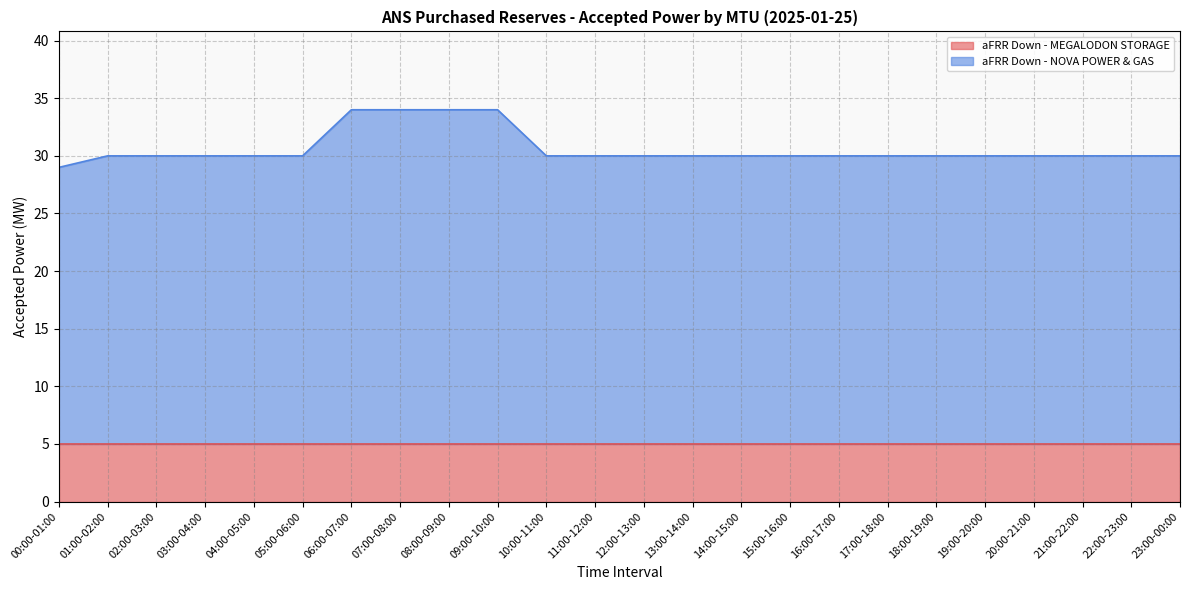

Reading left to right, list all the values displayed in this chart.

00:00-01:00=29	01:00-02:00=30	02:00-03:00=30	03:00-04:00=30	04:00-05:00=30	05:00-06:00=30	06:00-07:00=34	07:00-08:00=34	08:00-09:00=34	09:00-10:00=34	10:00-11:00=30	11:00-12:00=30	12:00-13:00=30	13:00-14:00=30	14:00-15:00=30	15:00-16:00=30	16:00-17:00=30	17:00-18:00=30	18:00-19:00=30	19:00-20:00=30	20:00-21:00=30	21:00-22:00=30	22:00-23:00=30	23:00-00:00=30